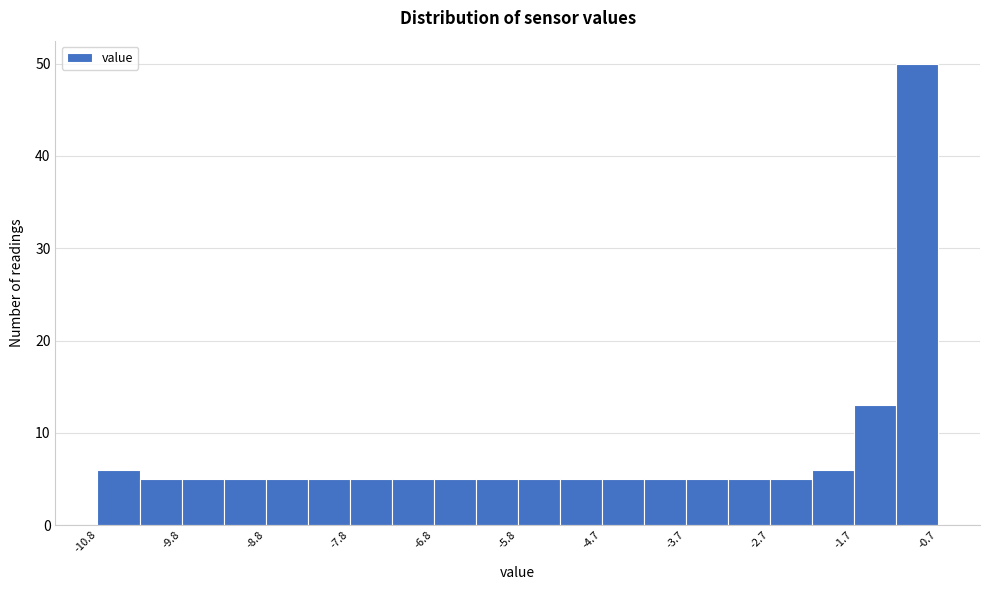

Around what value on the x-axis is the tallest bar? Give the approximate position of its centre, as read against the axis.

-1.0